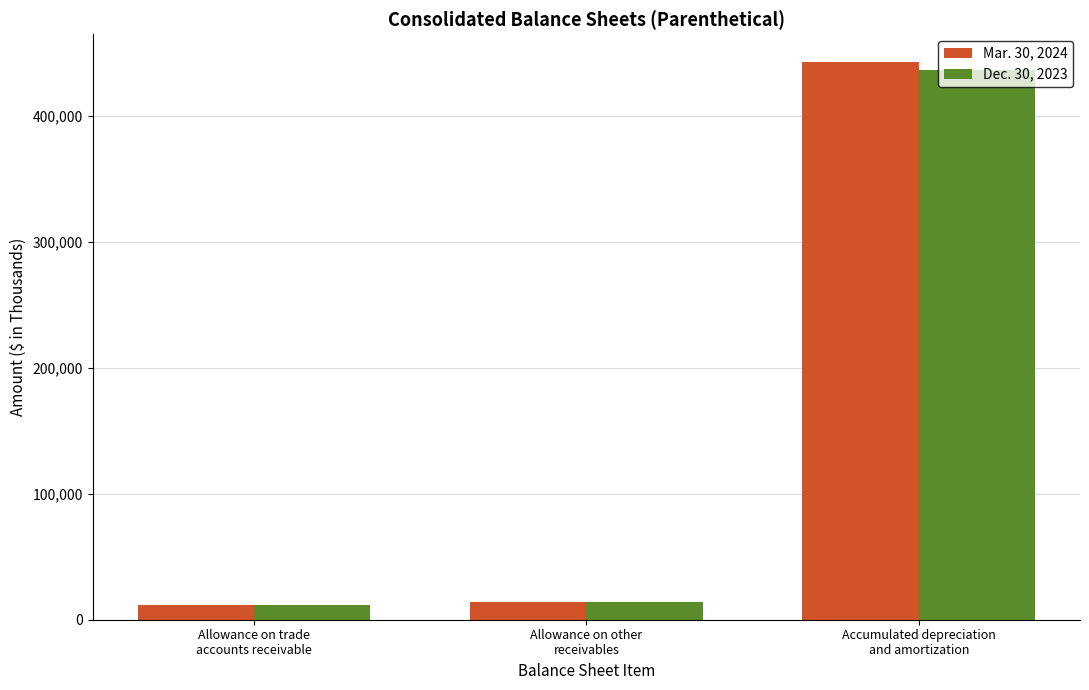

What position from the right is Accumulated depreciation
and amortization?

1